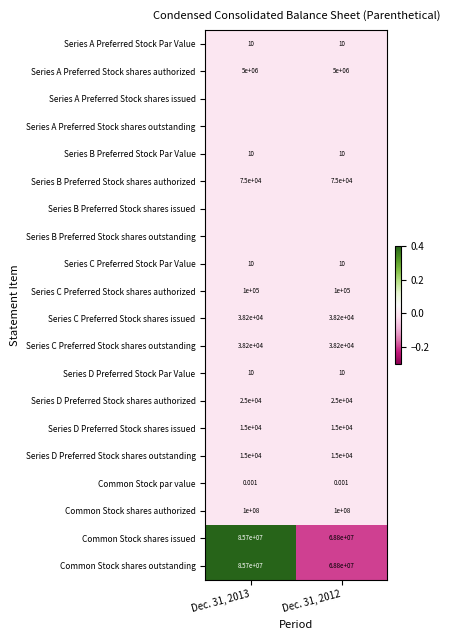

Which has a higher value, Dec. 31, 2012 or Dec. 31, 2013?

Dec. 31, 2012